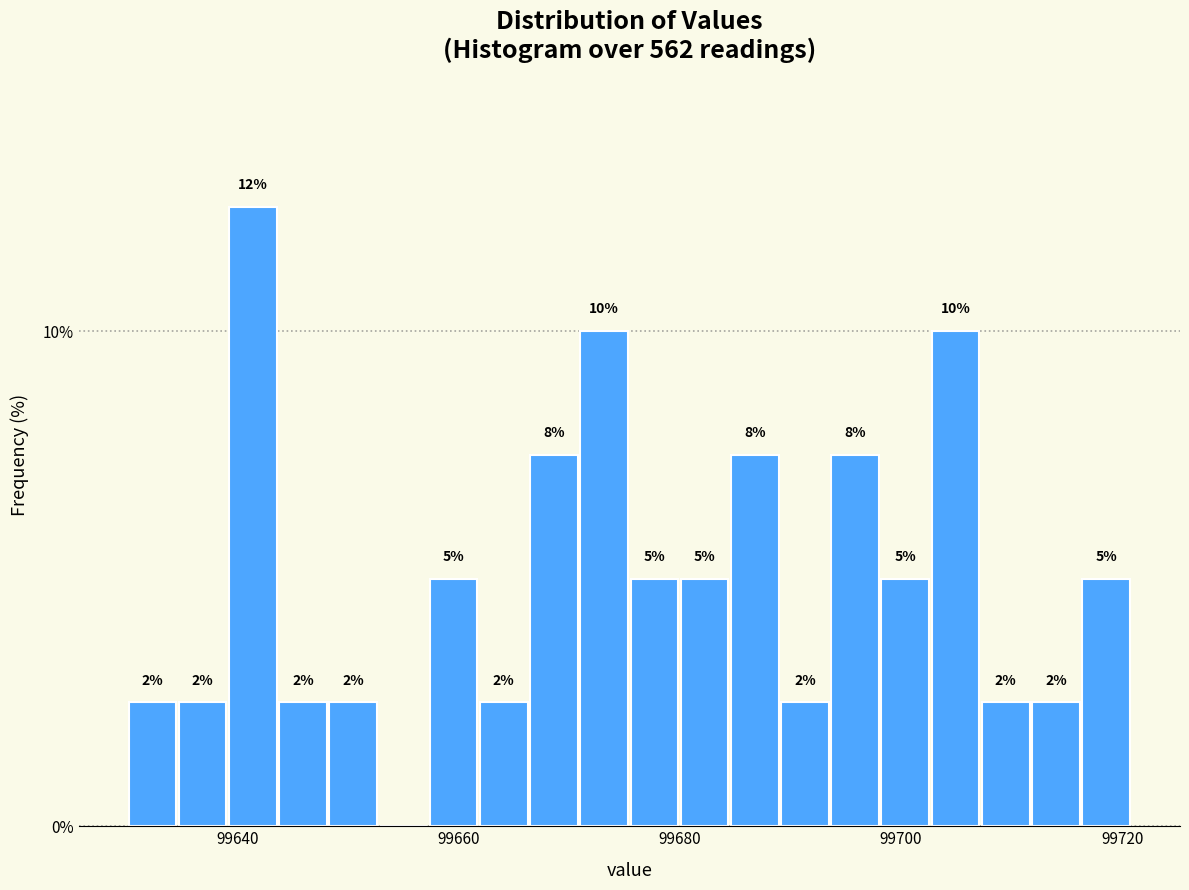

Read against the x-axis, roughly where is the centre of the tallest bar?

99642